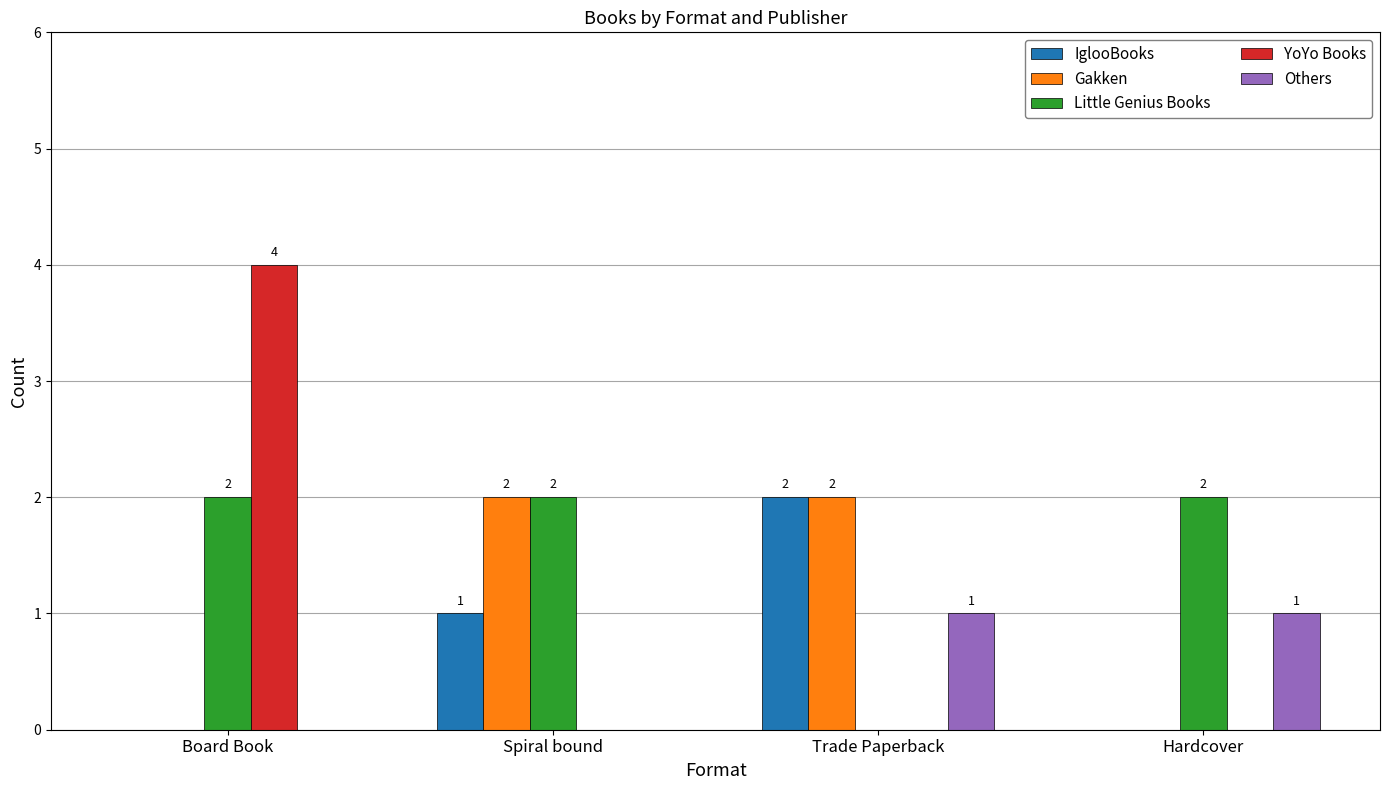

What is the greatest value displayed?

4